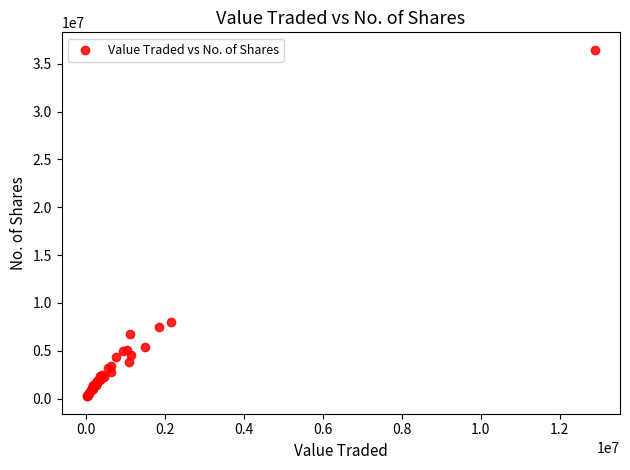

What Y value in the scatter plot is closest to 18353020?

7981278